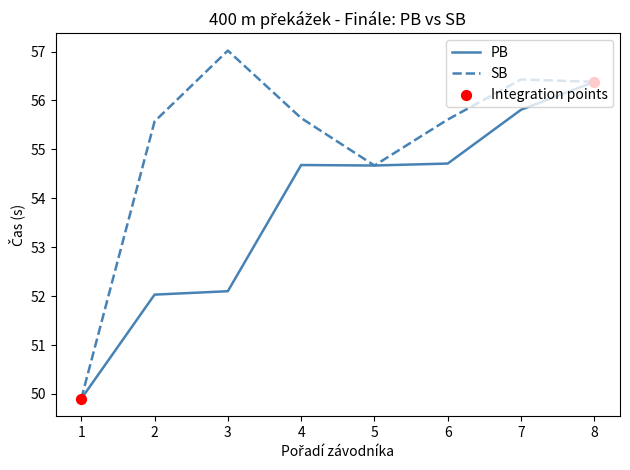

Is the value of SB at 2 greater than the value of PB at 6?

Yes